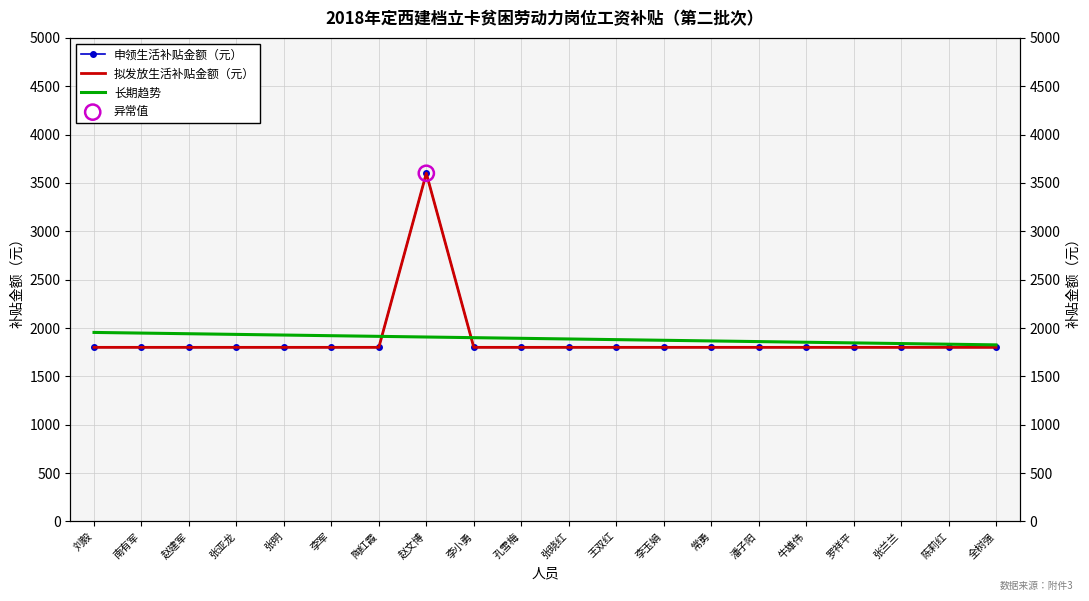

Which series reaches the maximum Y coordinate?

申领生活补贴金额（元）